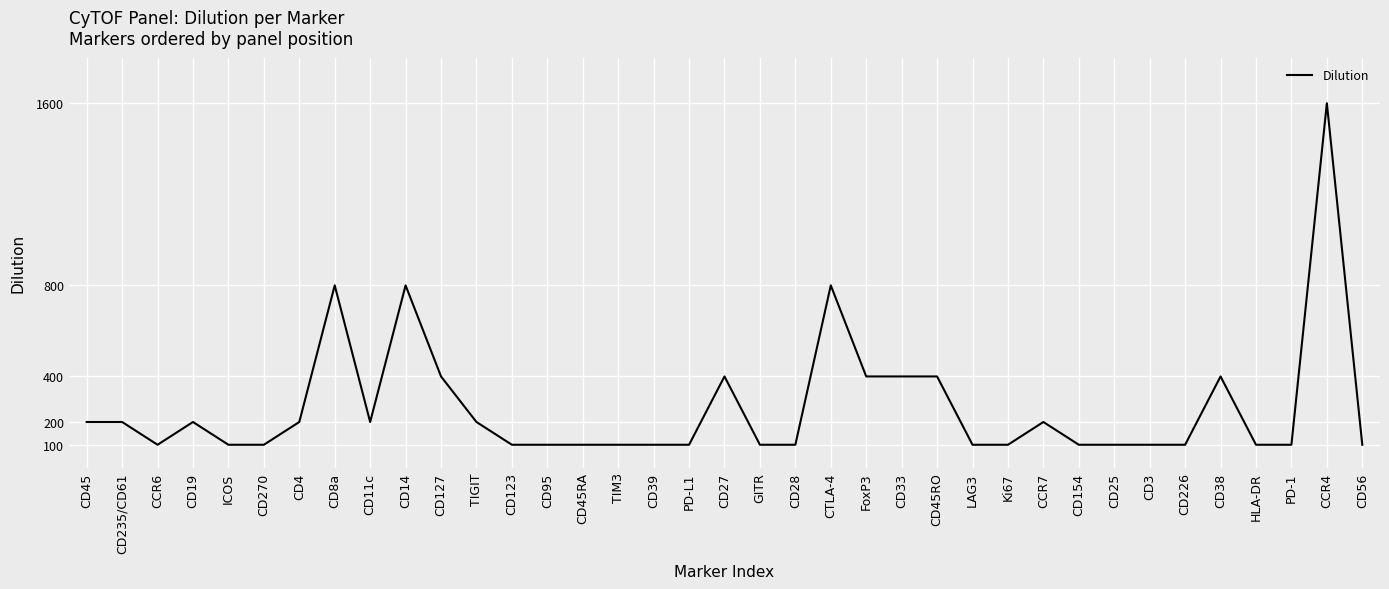

How many lines are shown in the chart?

1